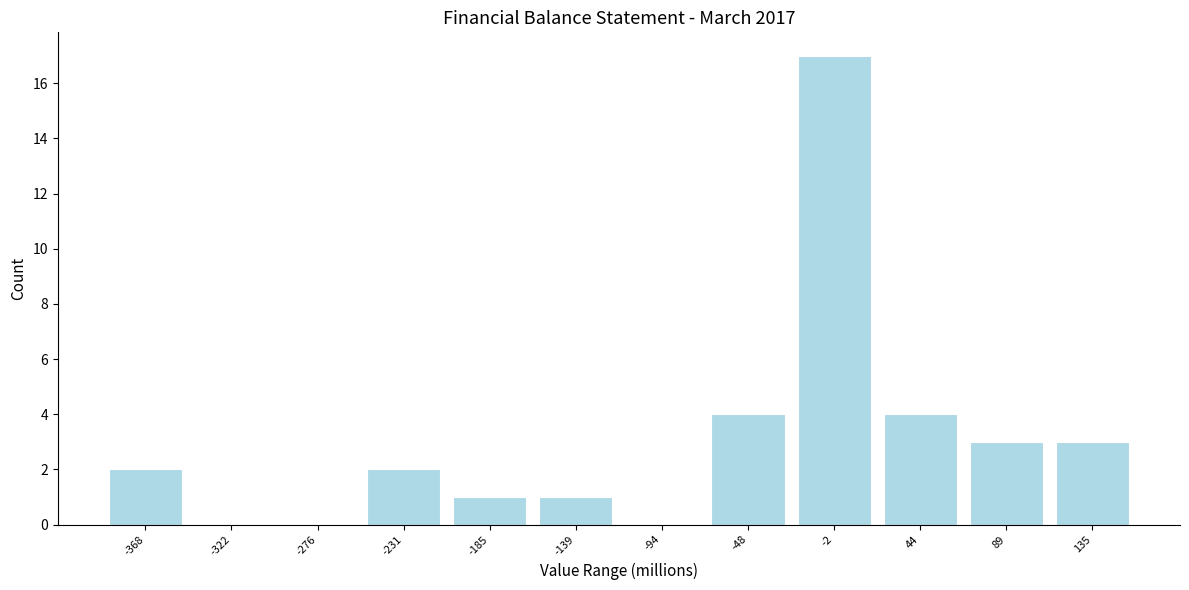

Over which range of the x-axis is the bar tallest?

-25 to 20